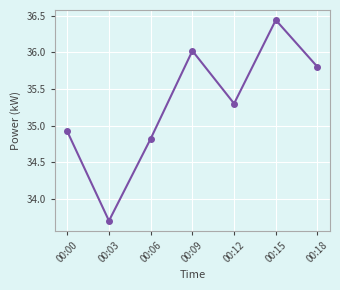

Approximately how many times larger is the value at 00:15 compared to 00:18?

1.0